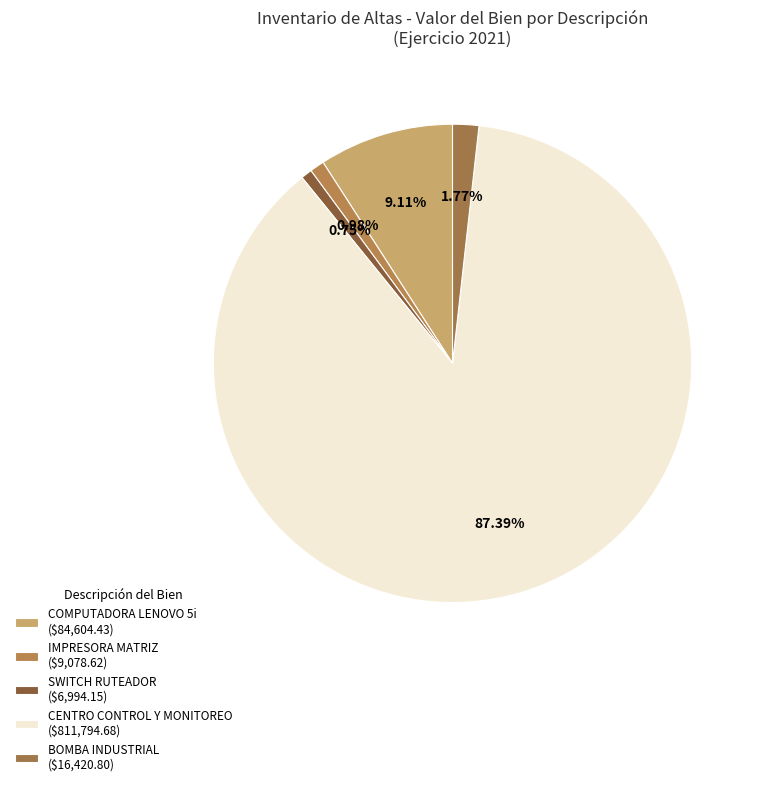

Count the number of slices in the pie.

5